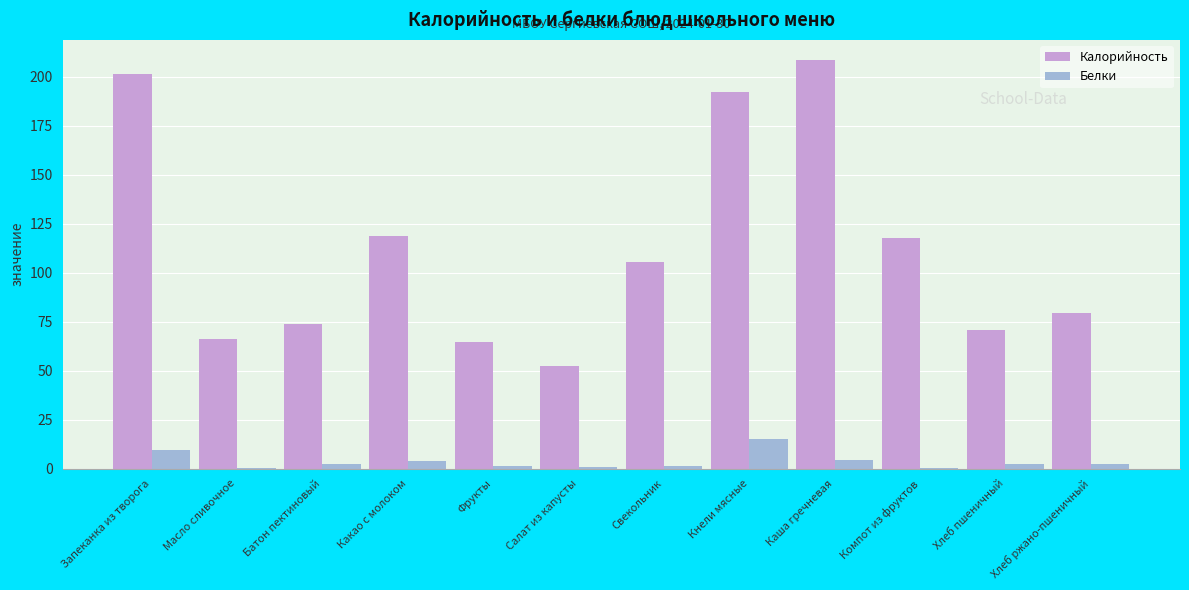

Is it true that Калорийность equals 76.4 at Салат из капусты?

False